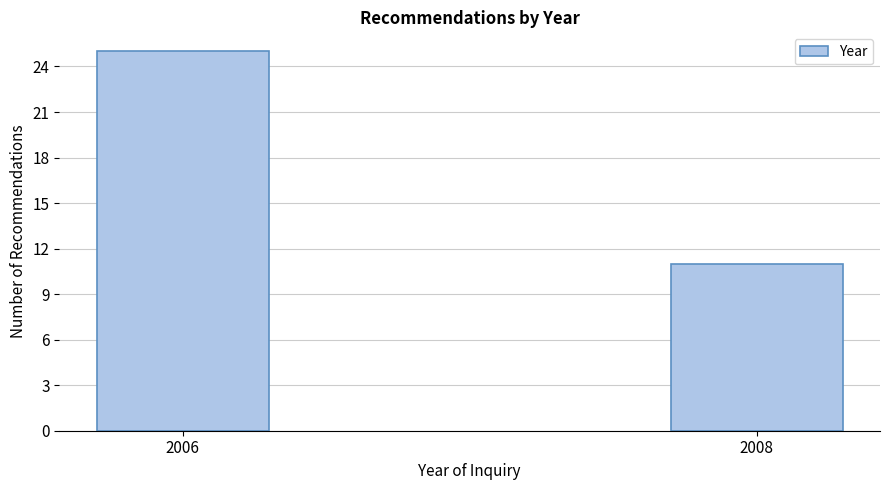

Reading left to right, transcribe all the data shown in this chart.

25	11